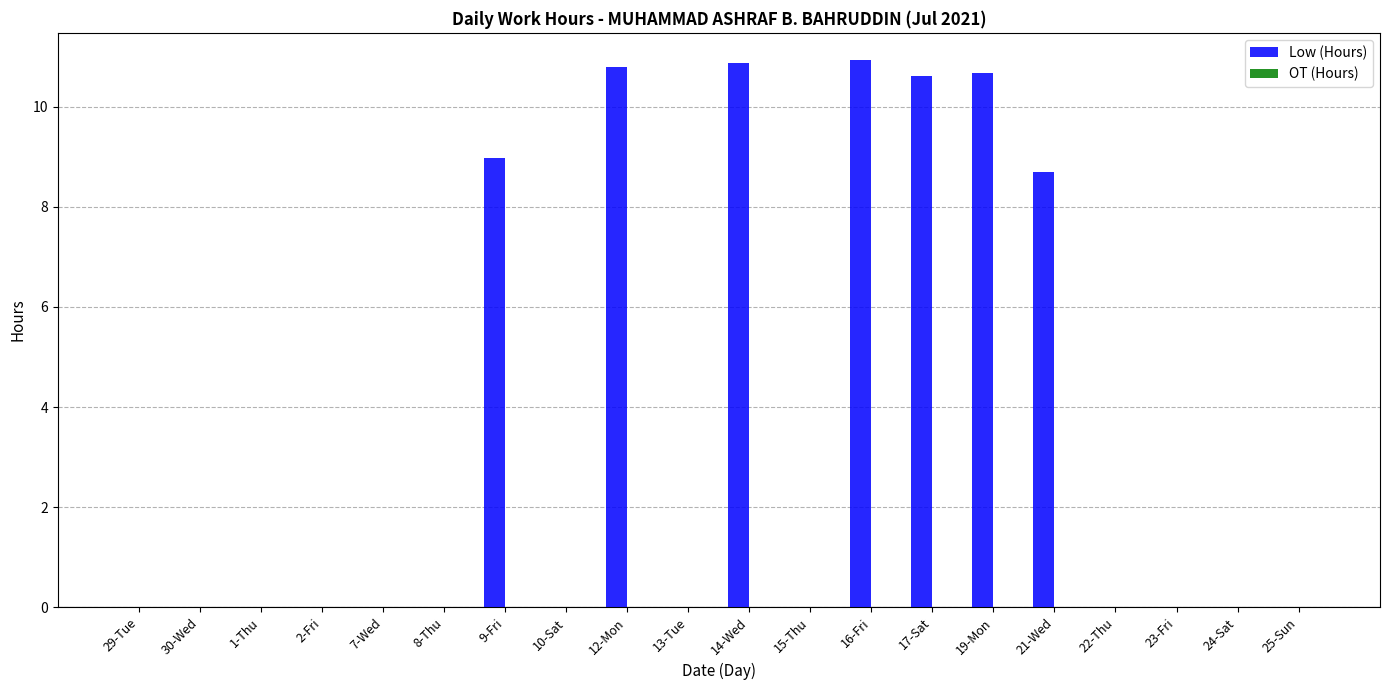

Are the bars grouped side by side (vs. stacked)?

No